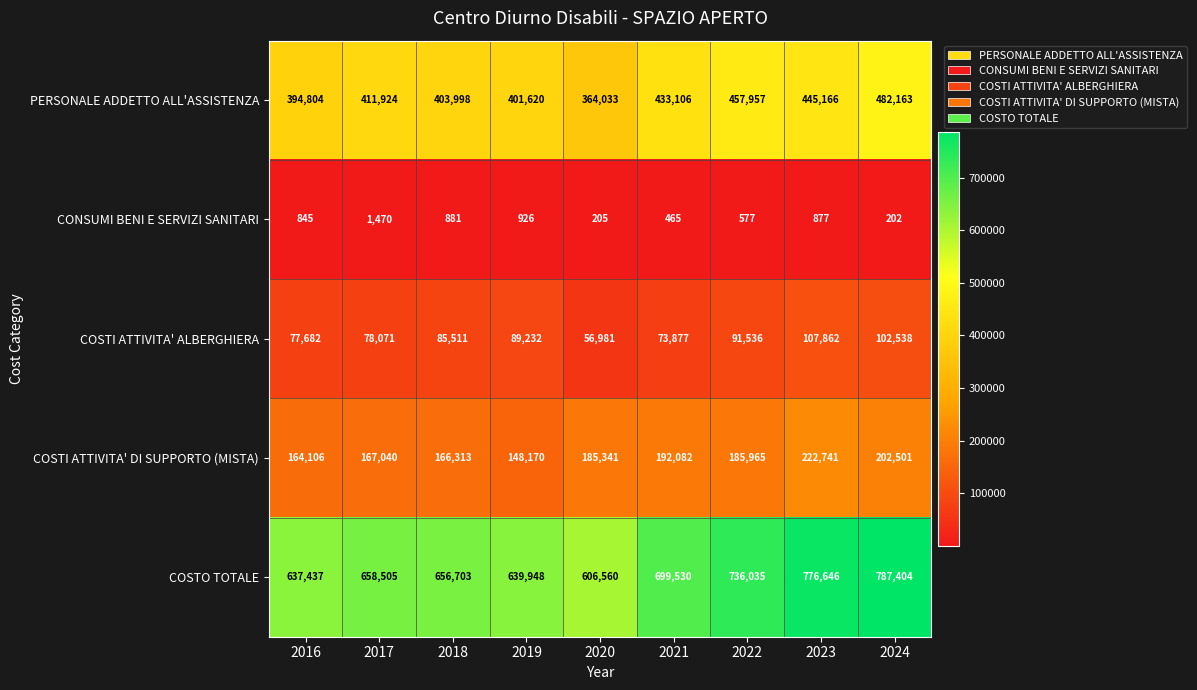

Rank the series at 2022 from highest to lowest value.

COSTO TOTALE, PERSONALE ADDETTO ALL'ASSISTENZA, COSTI ATTIVITA' DI SUPPORTO (MISTA), COSTI ATTIVITA' ALBERGHIERA, CONSUMI BENI E SERVIZI SANITARI